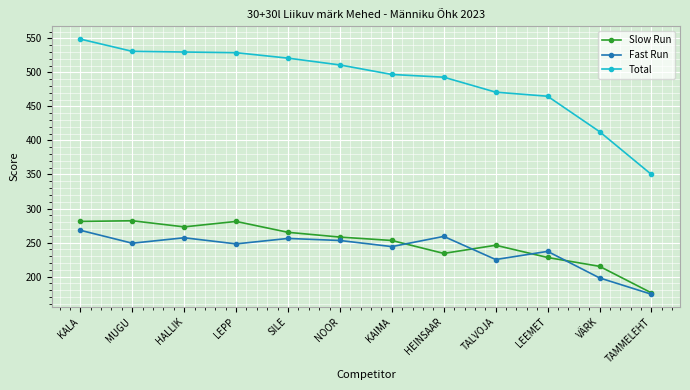

At which category is the sum across all series the highest?

KALA